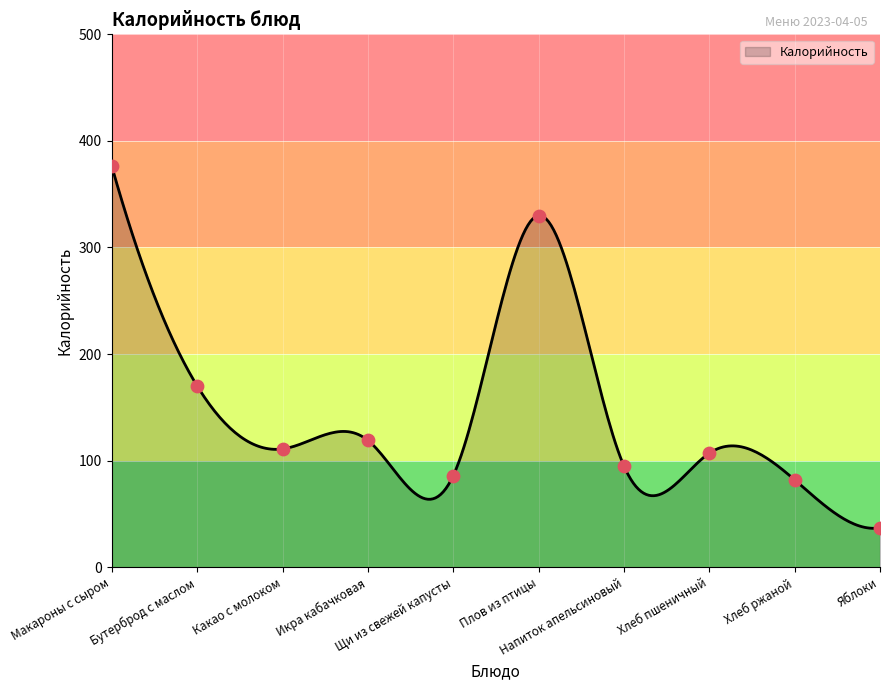

What is the change in value from Плов из птицы to Хлеб пшеничный?

-223